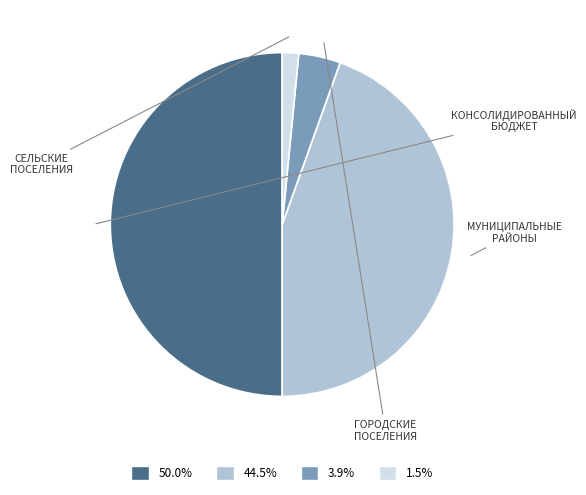

How many slices are in this pie chart?

4